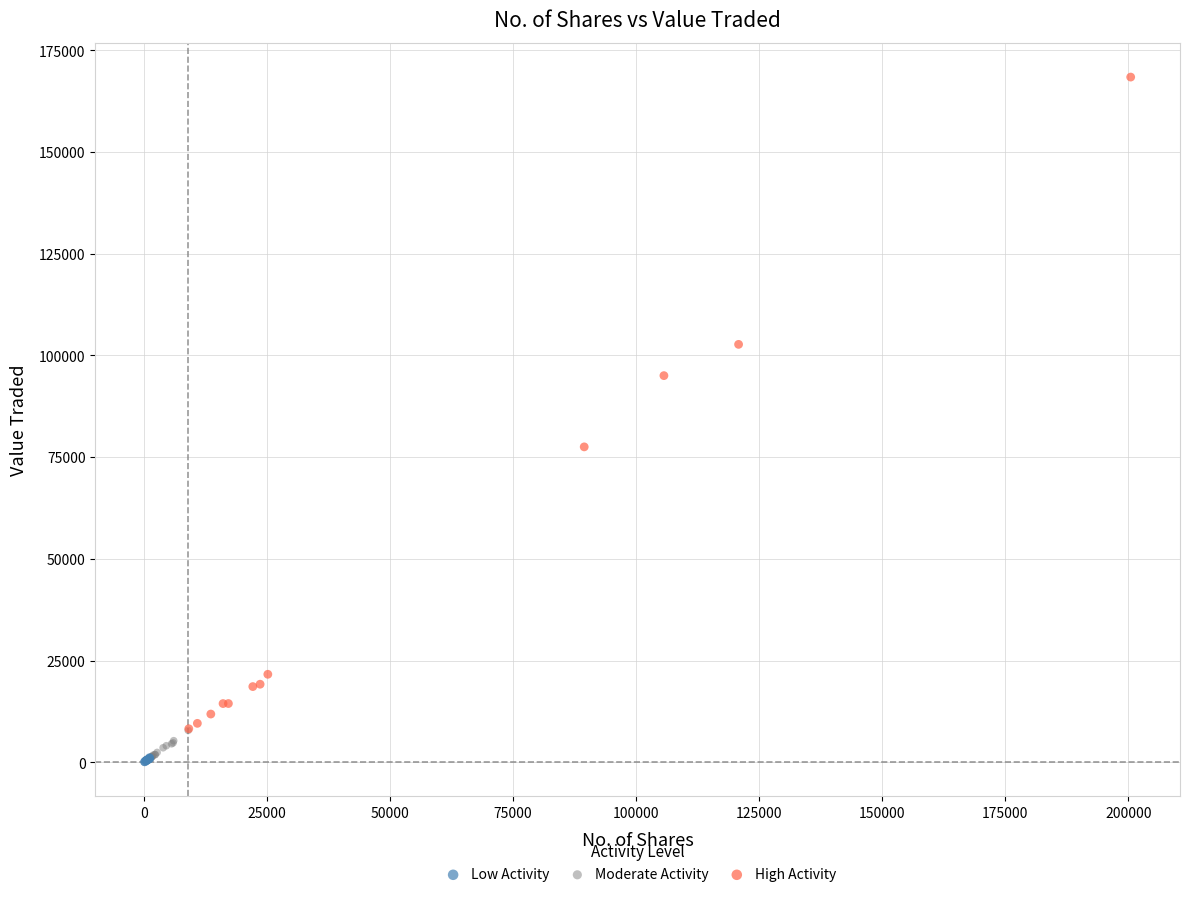

Which series contains the highest Y value?

High Activity